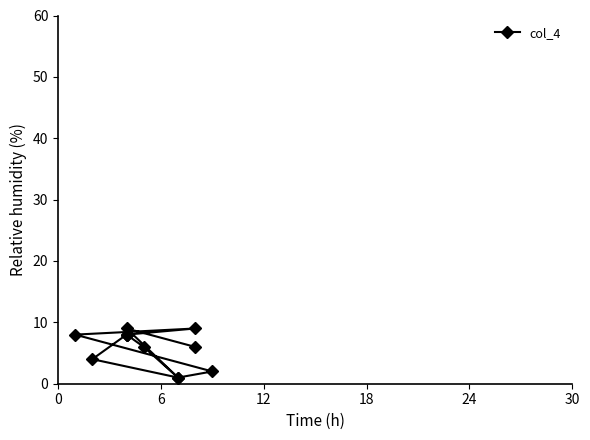

Count the number of data series in this chart.

1